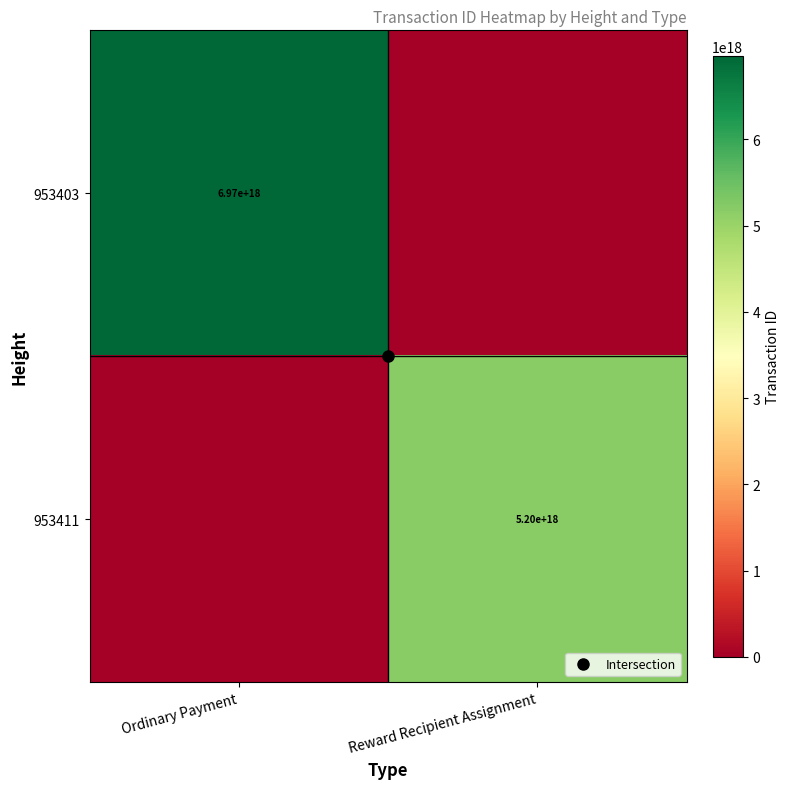

Is the value of 953411 at Reward Recipient Assignment greater than the value of 953403 at Ordinary Payment?

No